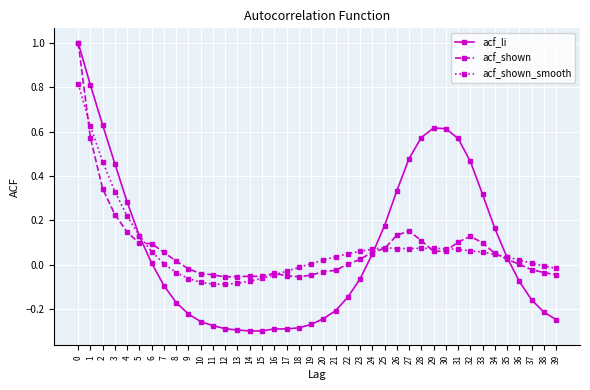

Is it true that acf_li equals -0.1 at 22?

True